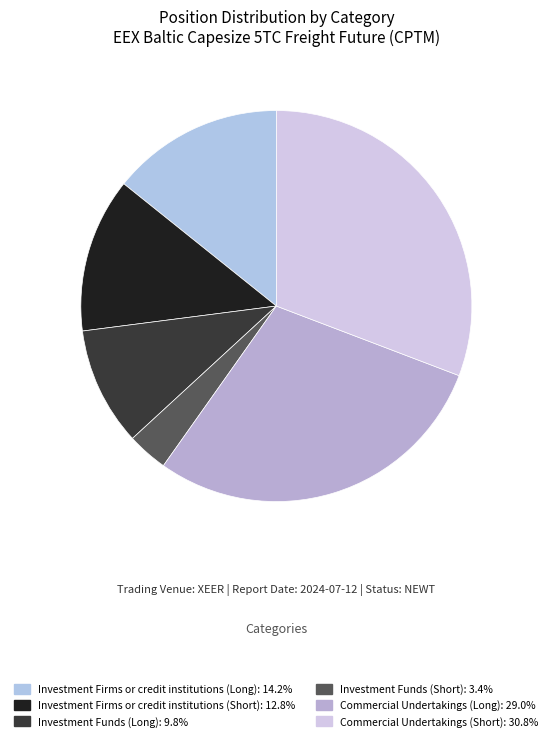

Which slice is the smallest?

Investment Funds (Short)